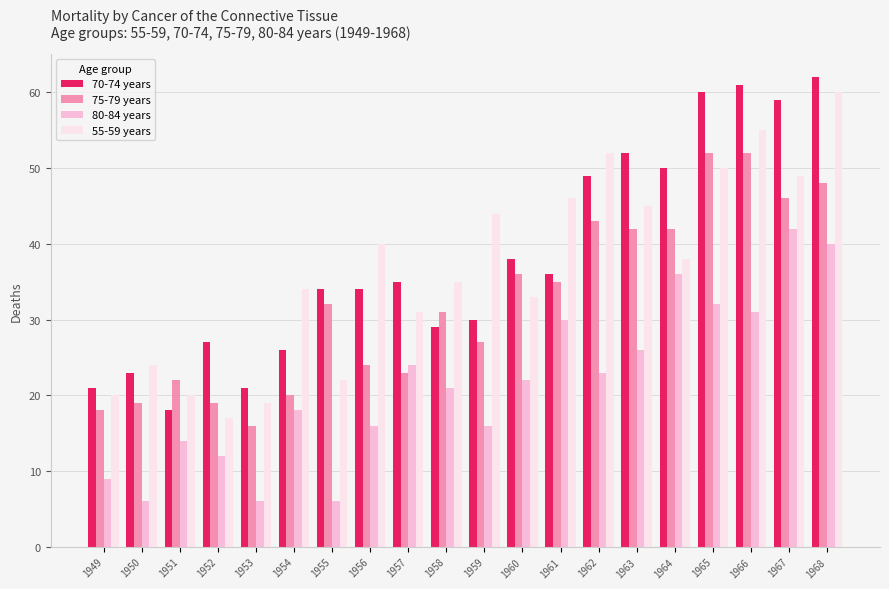

What are all the series names shown in the legend?

70-74 years, 75-79 years, 80-84 years, 55-59 years